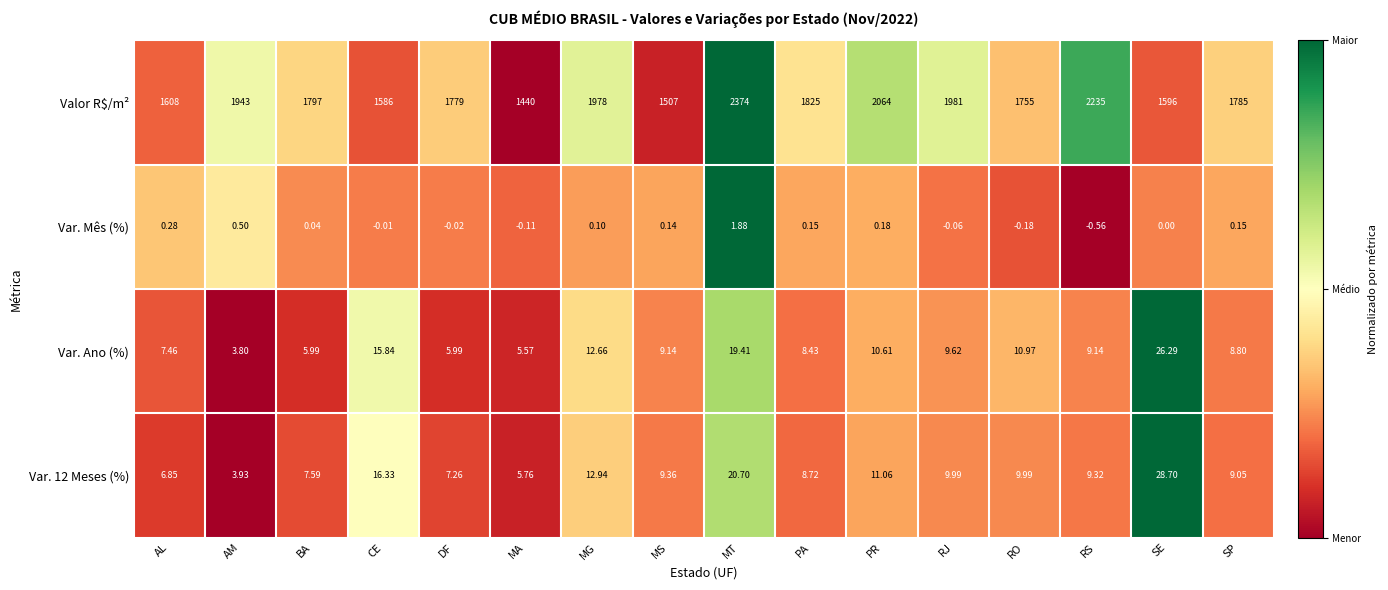

Which series has the widest spread of values?

Valor R$/m²